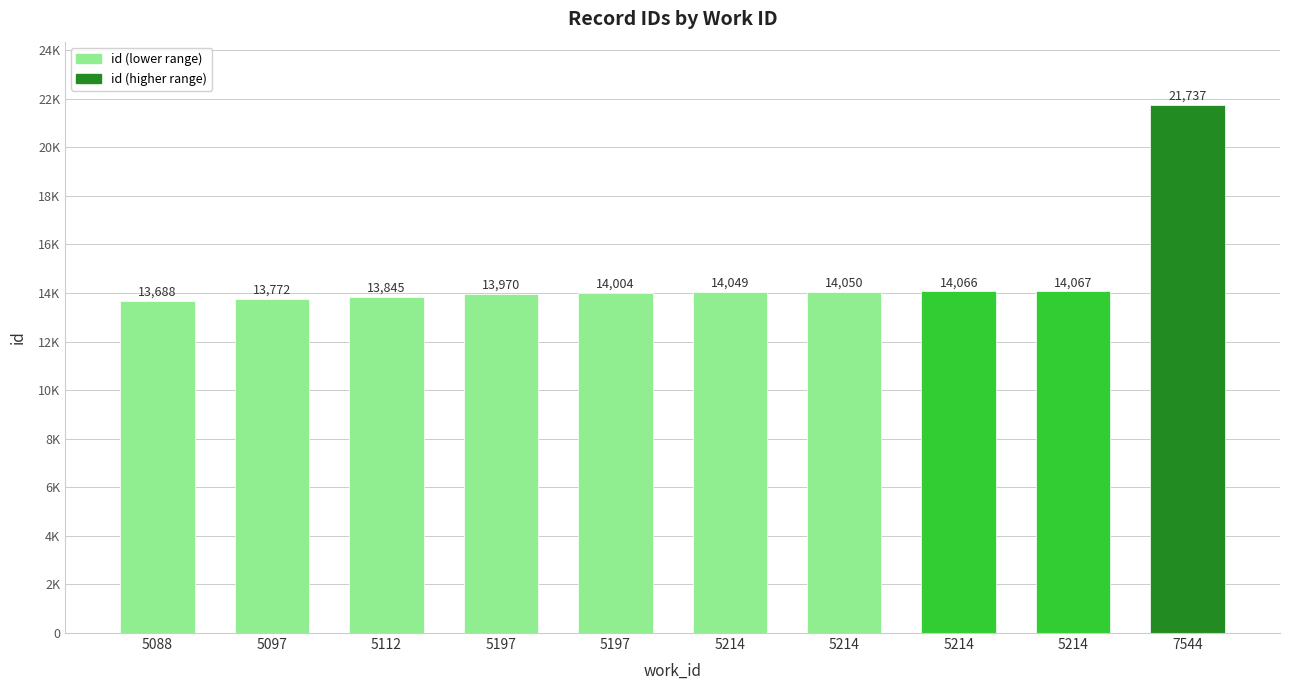

Are the bars horizontal?

No